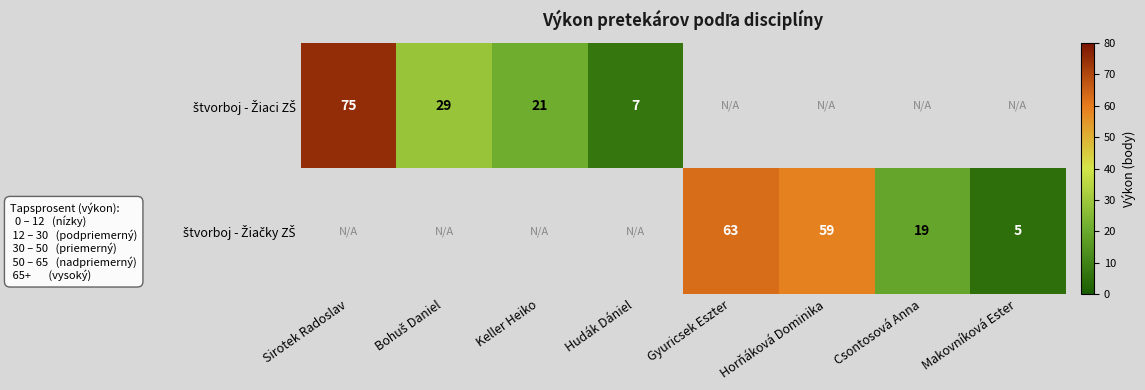

Is it true that štvorboj - Žiaci ZŠ equals 75.0 at Sirotek Radoslav?

True